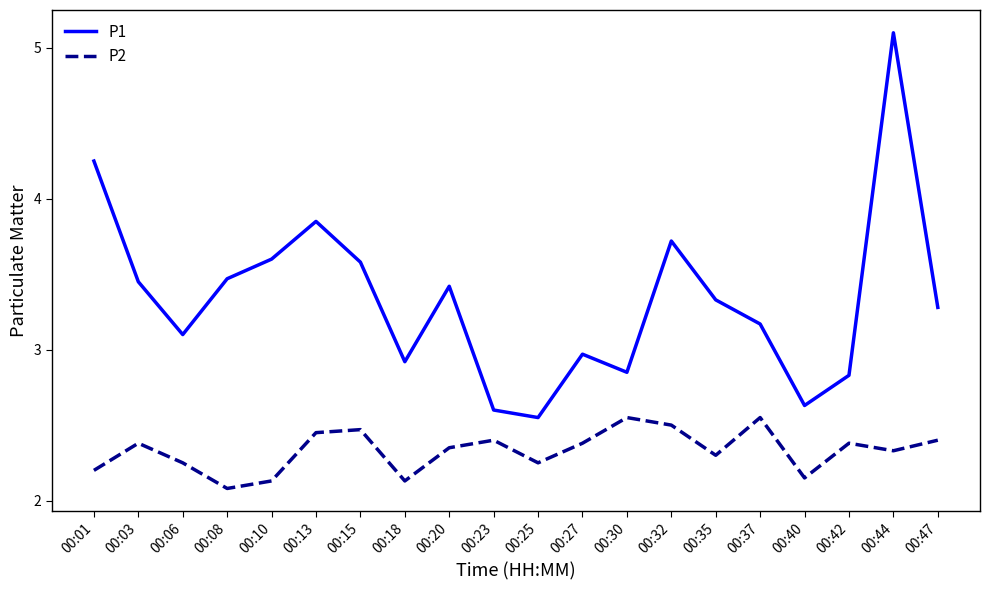

Where does the P1 series first go above 3?

00:01